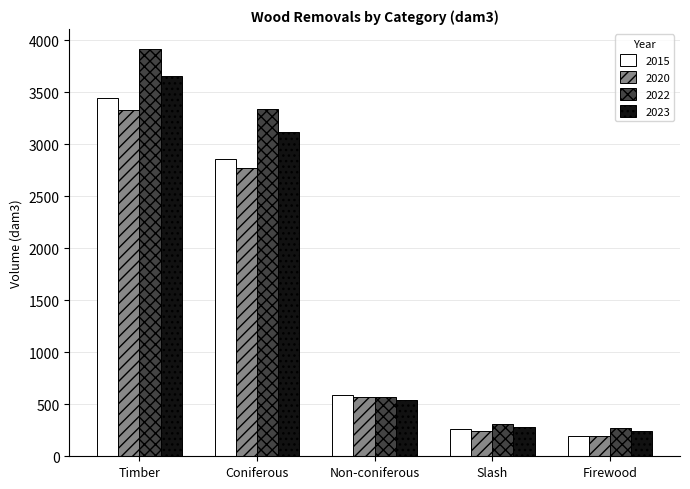

What is the difference between the 2020 values at Slash and Timber?

3091.1